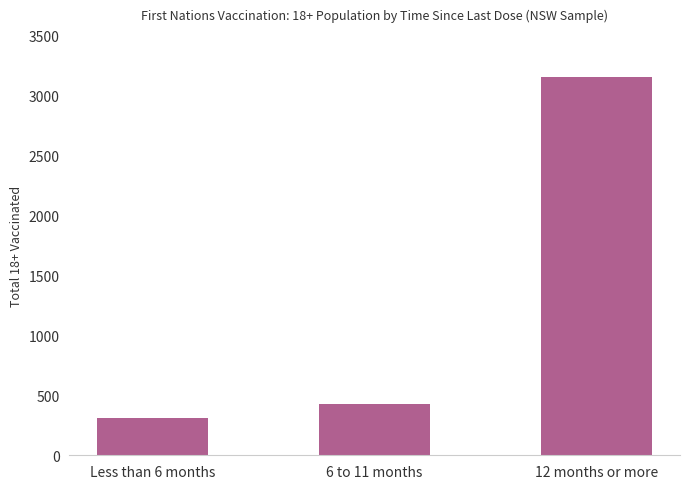

What is the difference between the values at Less than 6 months and 12 months or more?

2851